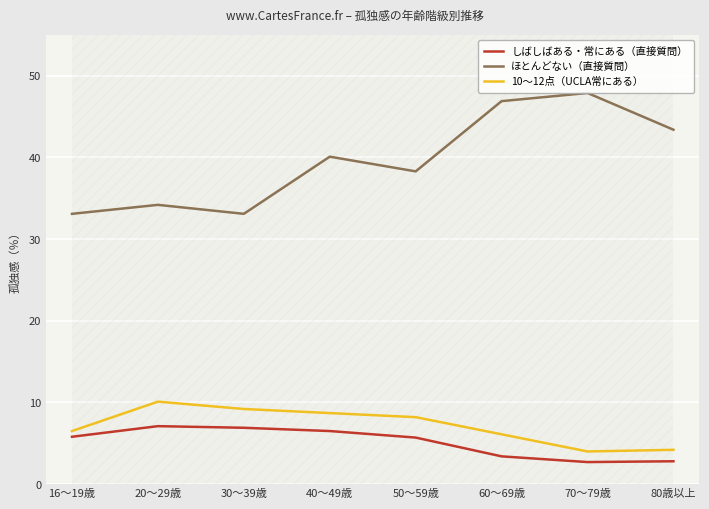

Which series changed the most between 50～59歳 and 60～69歳?

ほとんどない（直接質問）